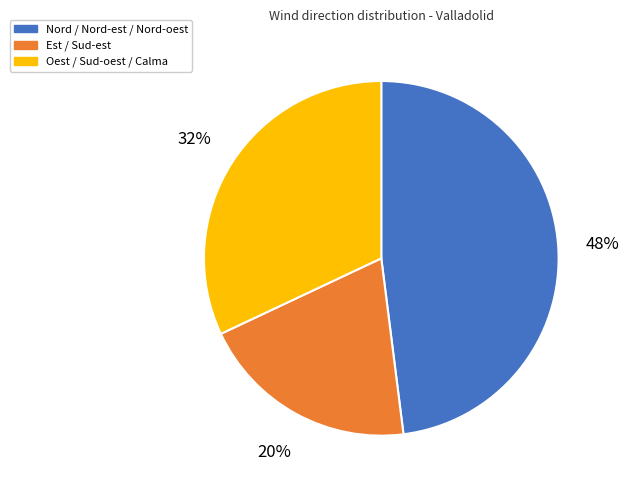

Does any single category account for the majority?

No